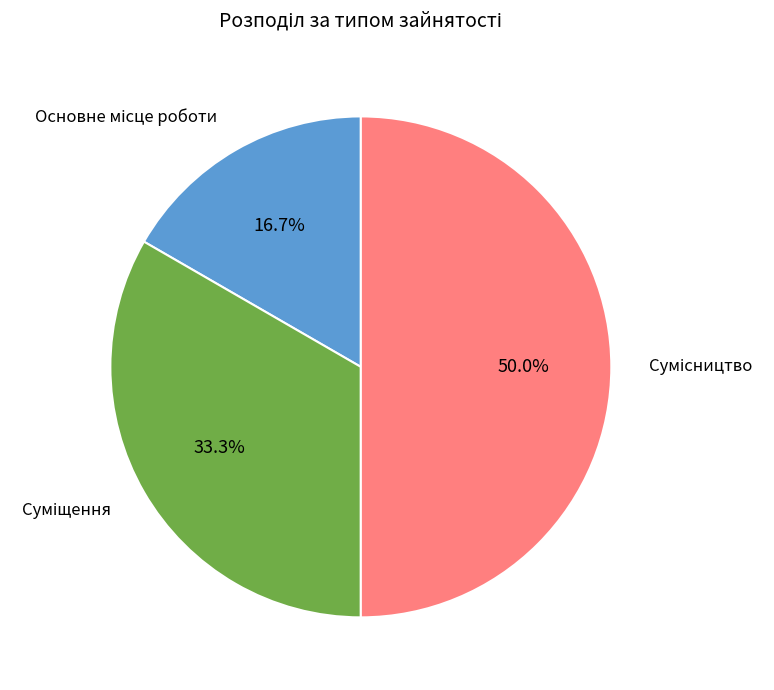

To the nearest percent, what is the average slice percentage?

33%